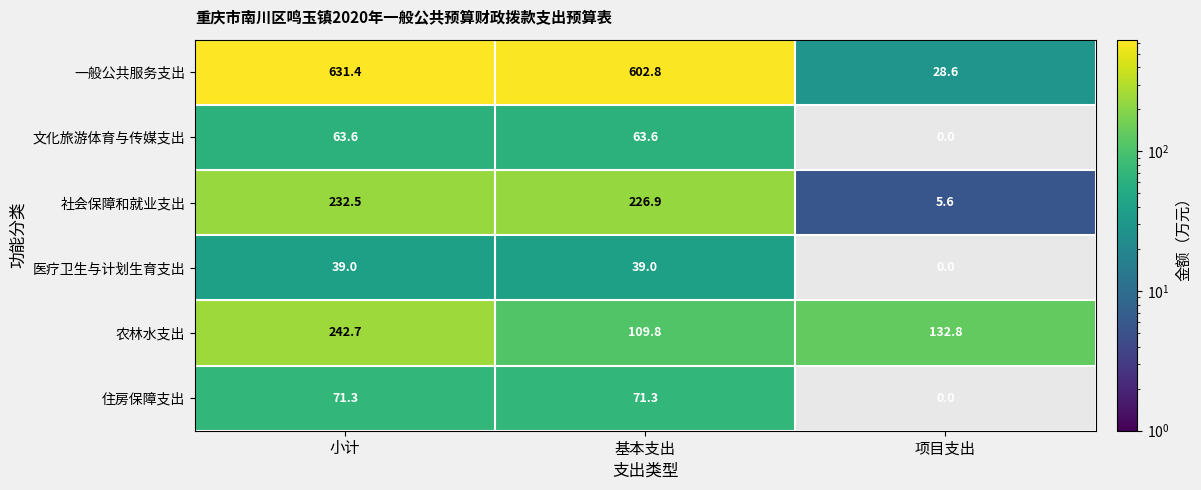

What is the sum of the 一般公共服务支出 values at 小计 and 项目支出?

660.0